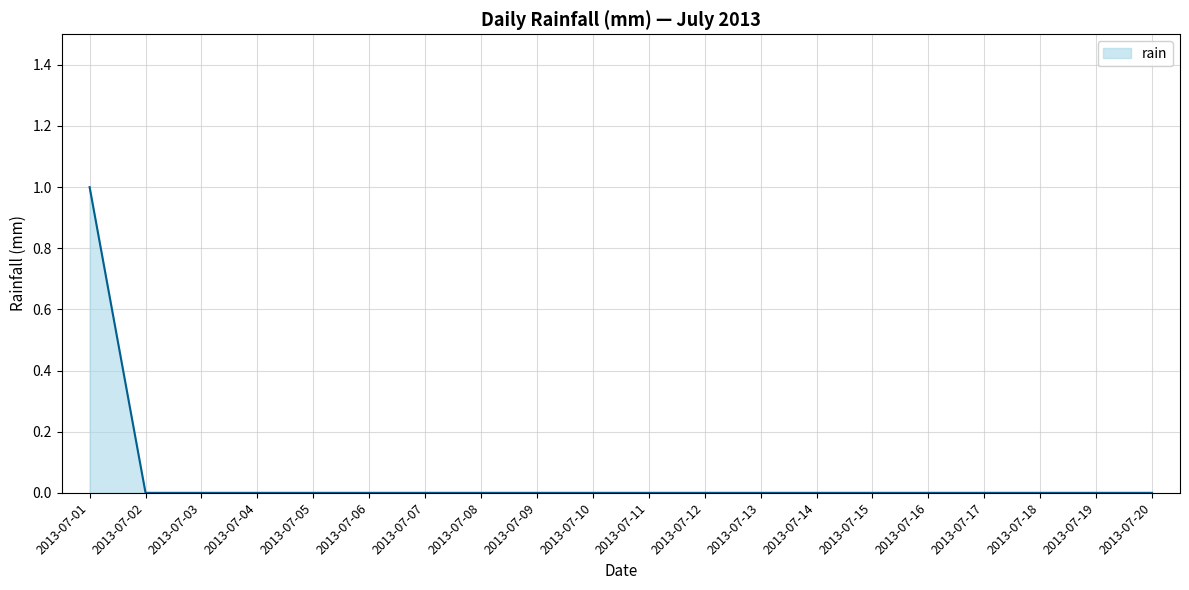

The chart shows a value of 0 at 2013-07-05. True or false?

True